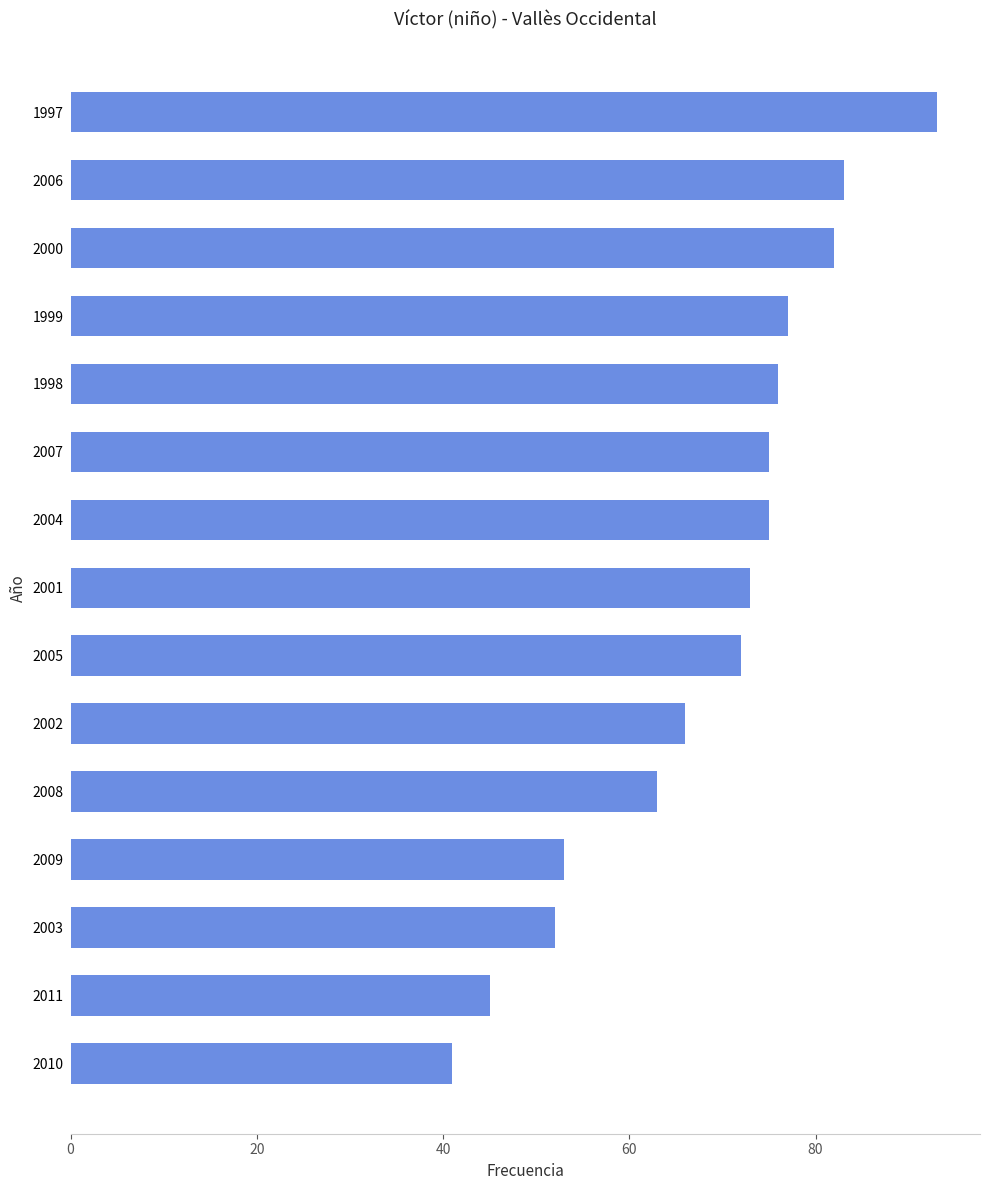

Is it true that the value at 2007 is 113?

False